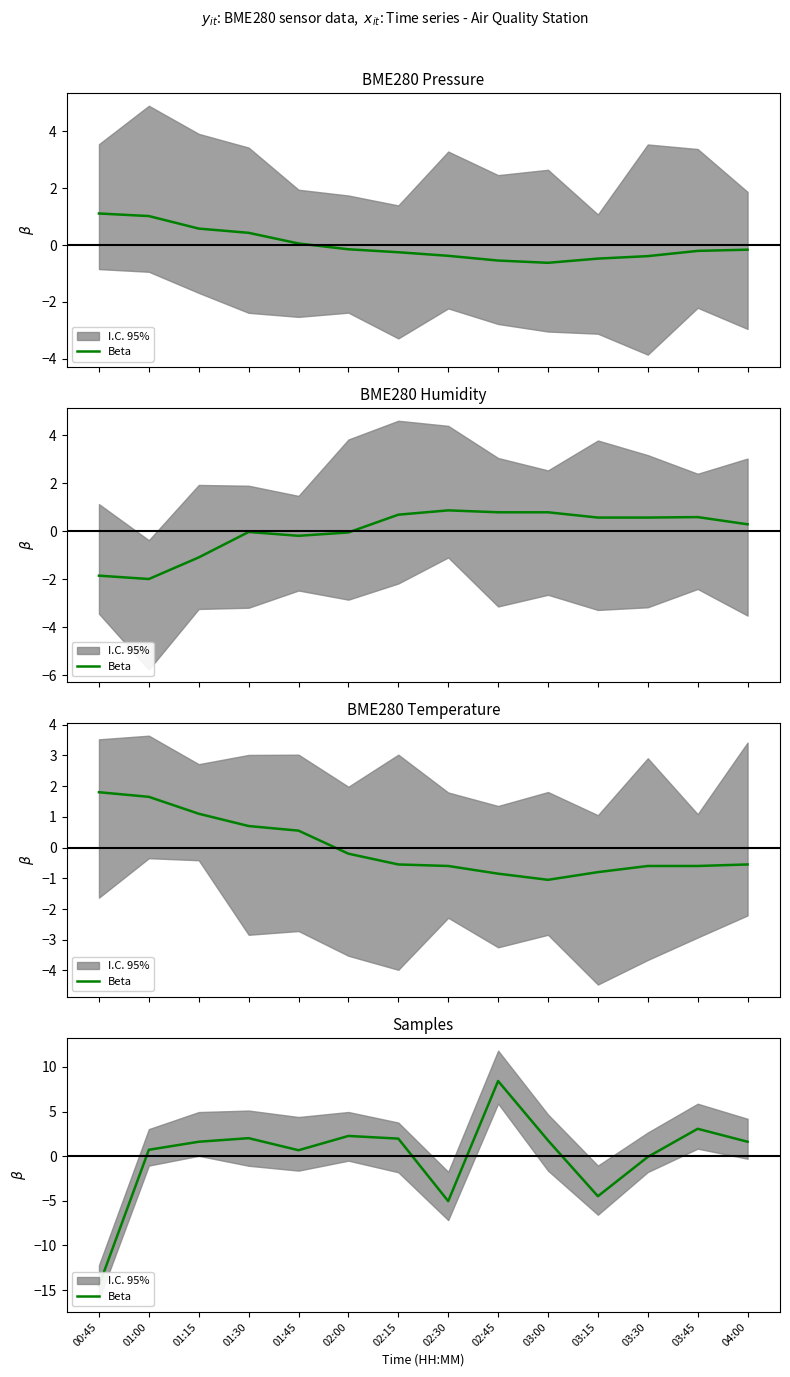

How many points are higher than both their immediate neighbors (excluding endpoints)?

4